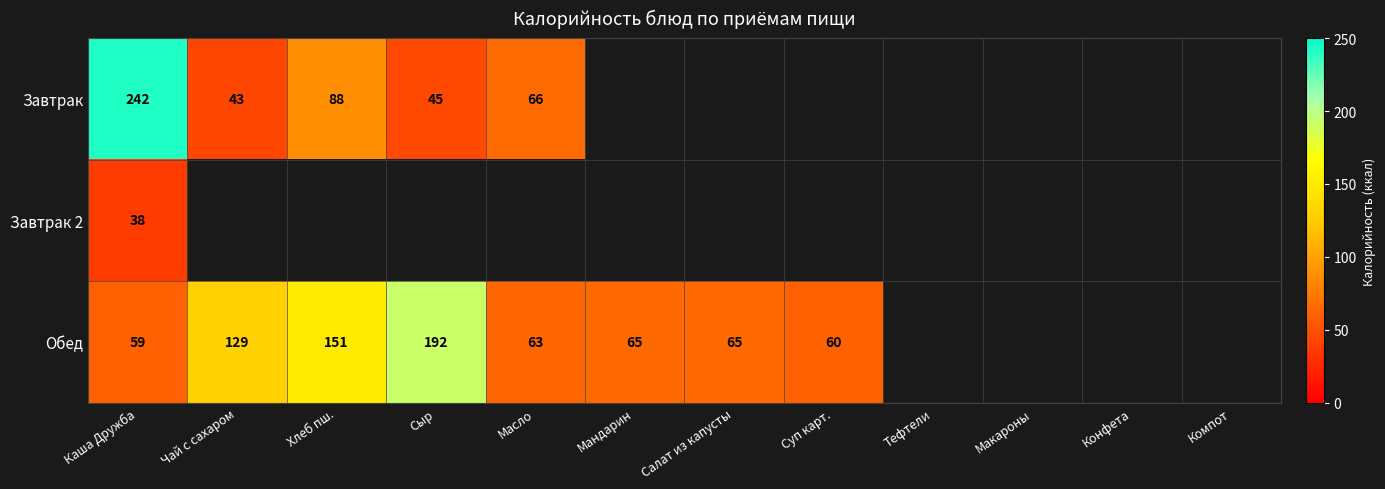

What is the total value across all series at Каша Дружба?

339